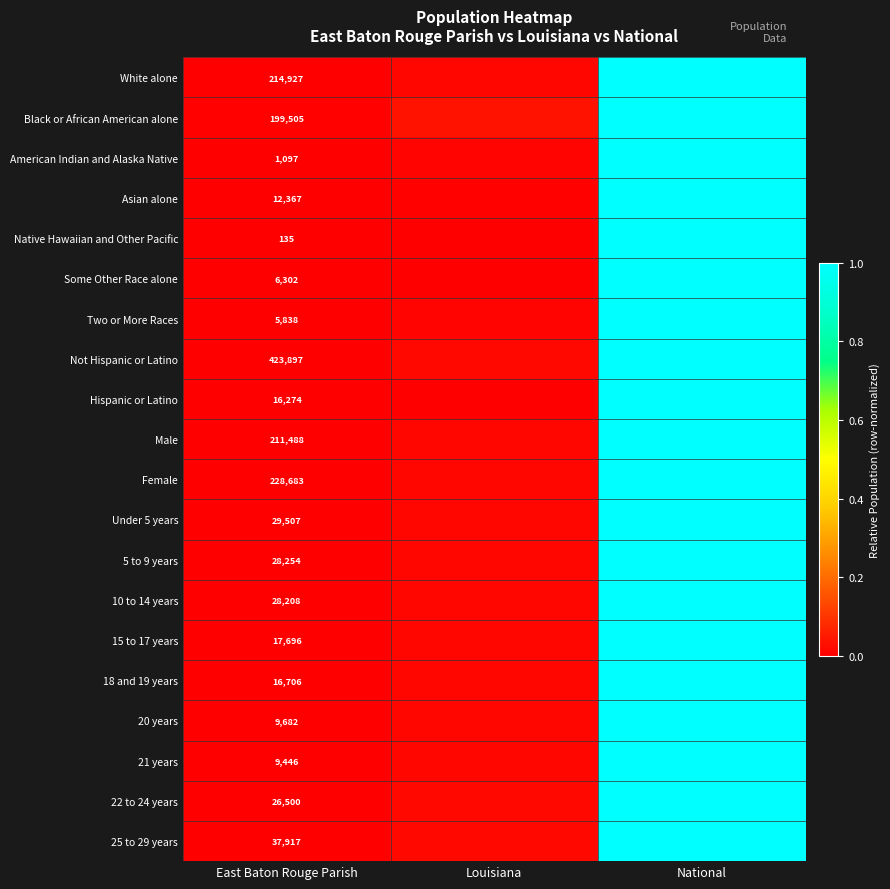

Is the value of White alone at East Baton Rouge Parish greater than the value of Two or More Races at East Baton Rouge Parish?

Yes